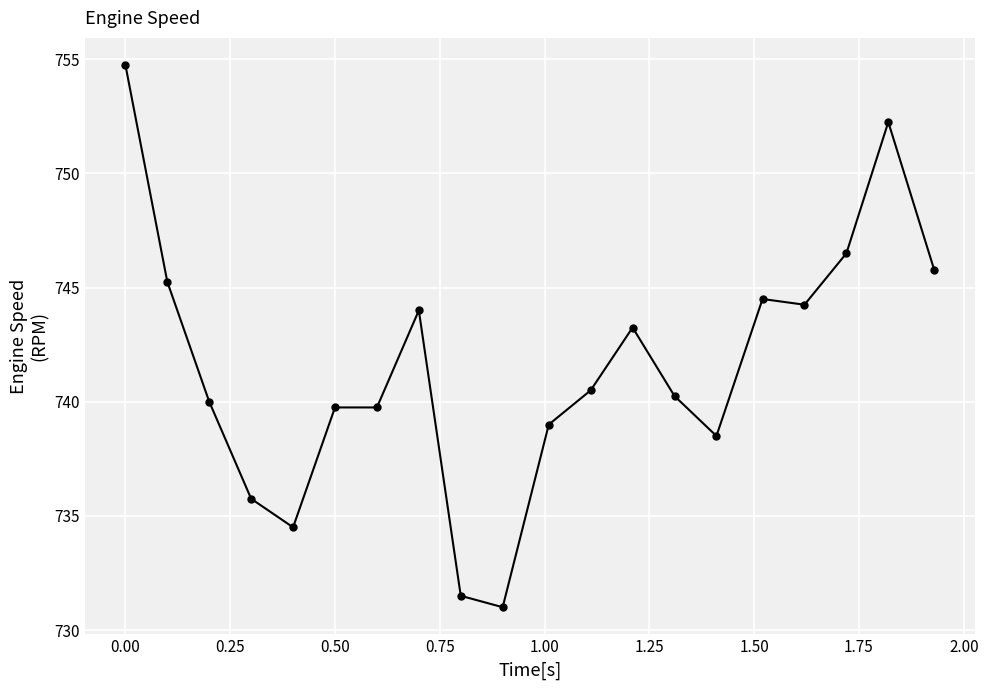

What is the sum of all values?

14831.0